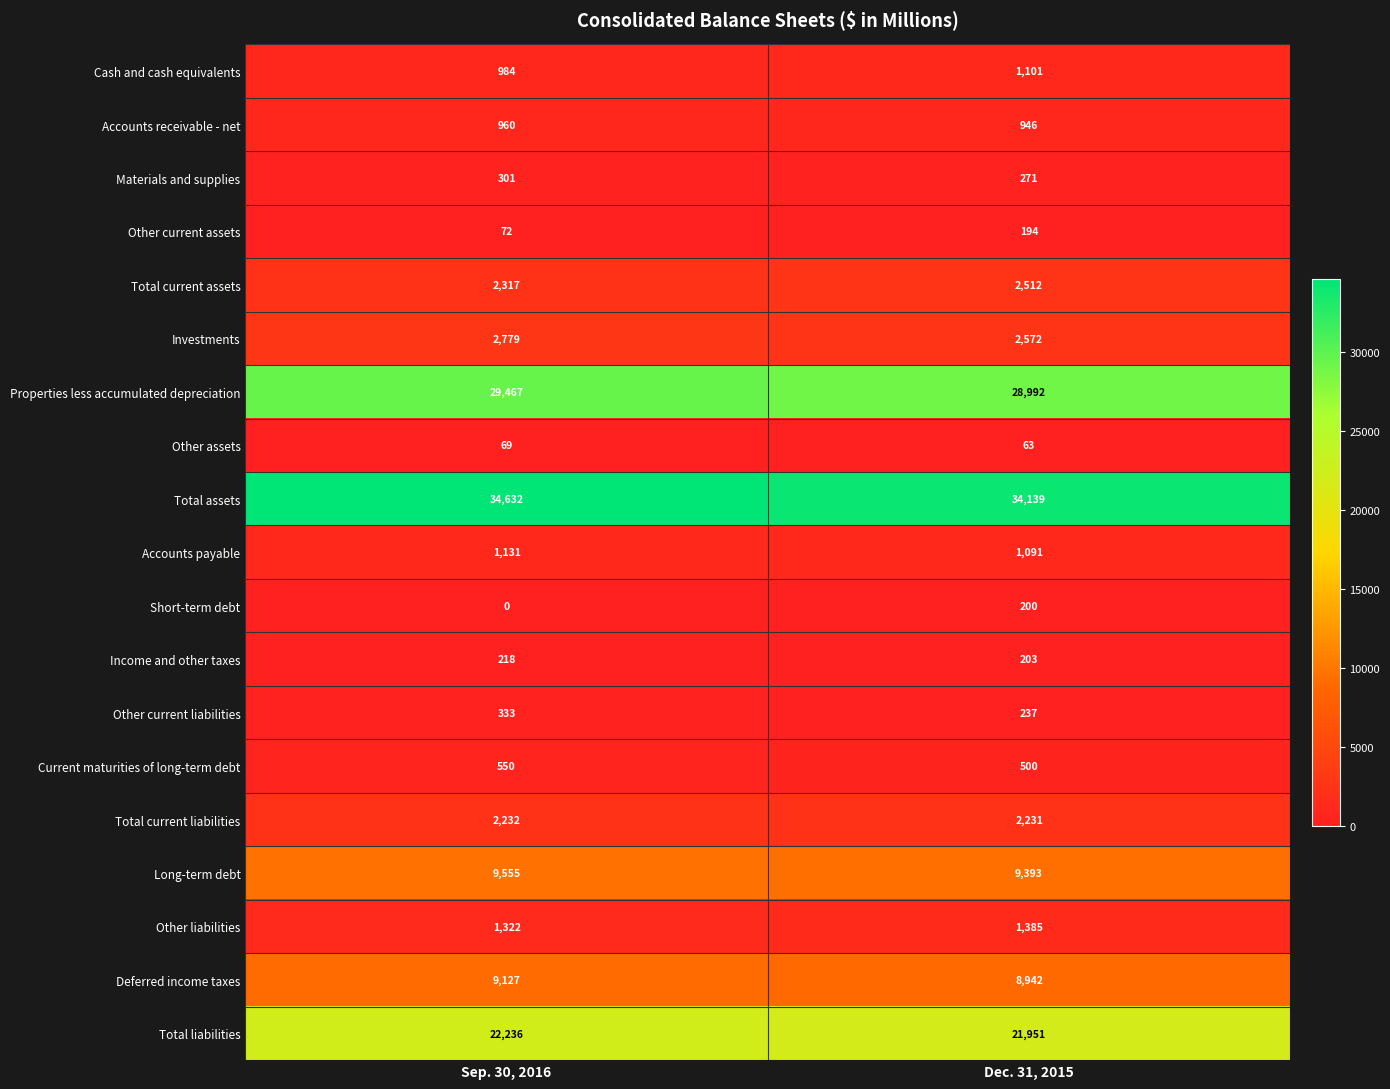

Where is Short-term debt nearest to the value 100?

Sep. 30, 2016